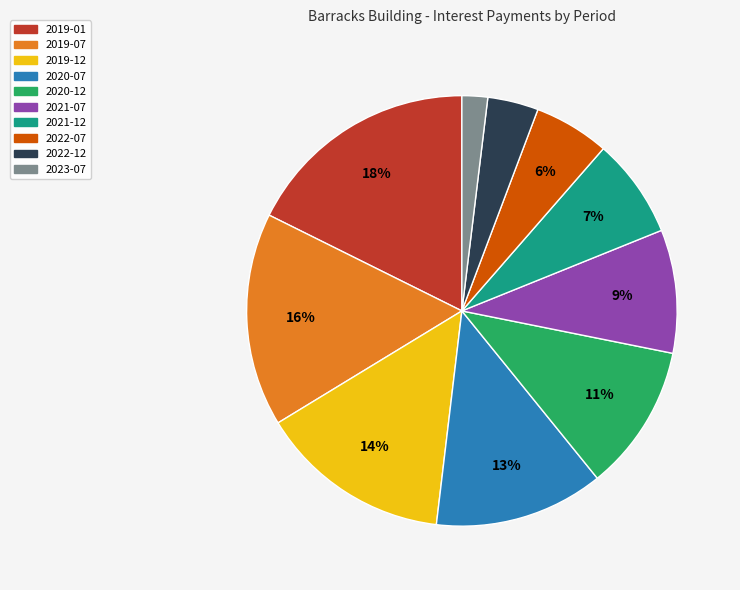

Rank the categories by value from lowest to highest.

2023-07, 2022-12, 2022-07, 2021-12, 2021-07, 2020-12, 2020-07, 2019-12, 2019-07, 2019-01